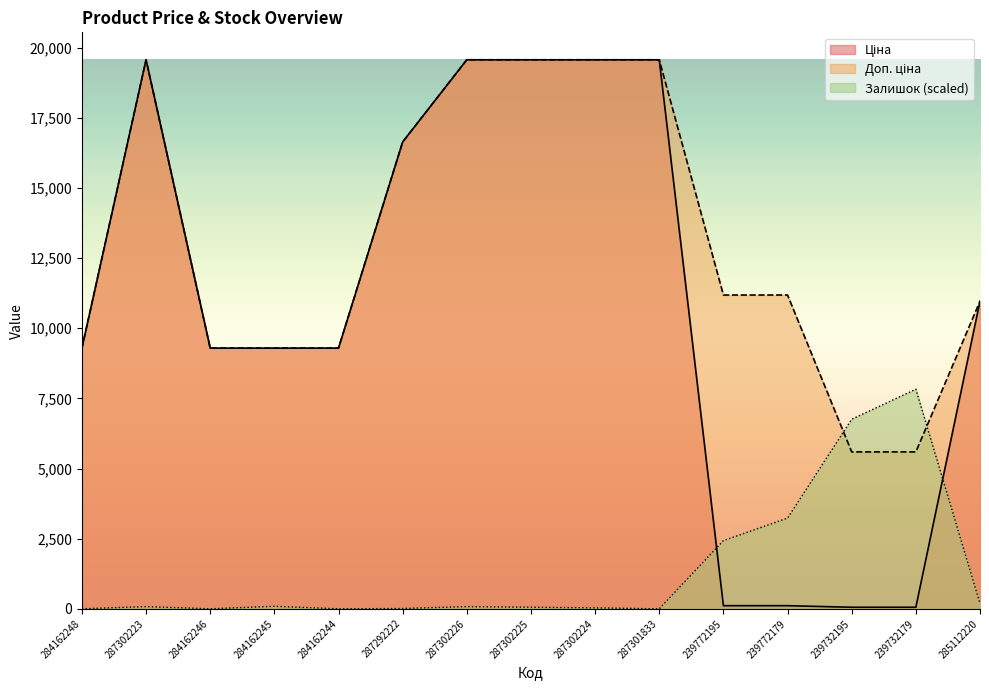

Is the value of Доп. ціна at 239772179 greater than the value of Залишок at 287302225?

Yes